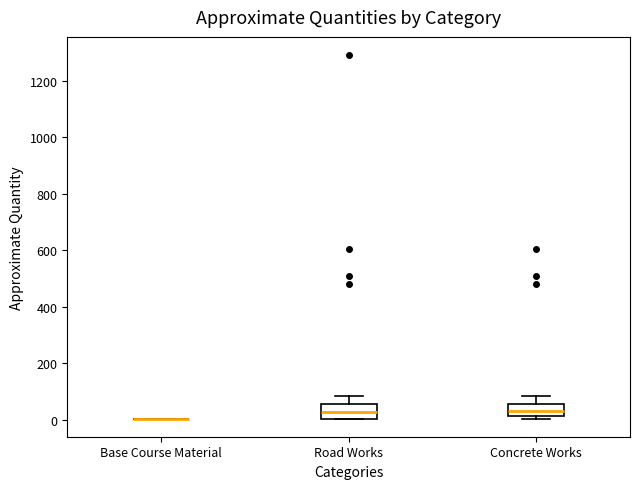

Reading left to right, read every box against the y-axis: the position of its median line, the range the box covers, and the ends of its whiskers. The values are not printed on the chart, so give them approximately, as read against the axis.

Base Course Material: box collapsed to a line at 0, whiskers 0 to 0
Road Works: median 20, box 0 to 60, whiskers 0 to 80
Concrete Works: median 40, box 20 to 60, whiskers 0 to 80